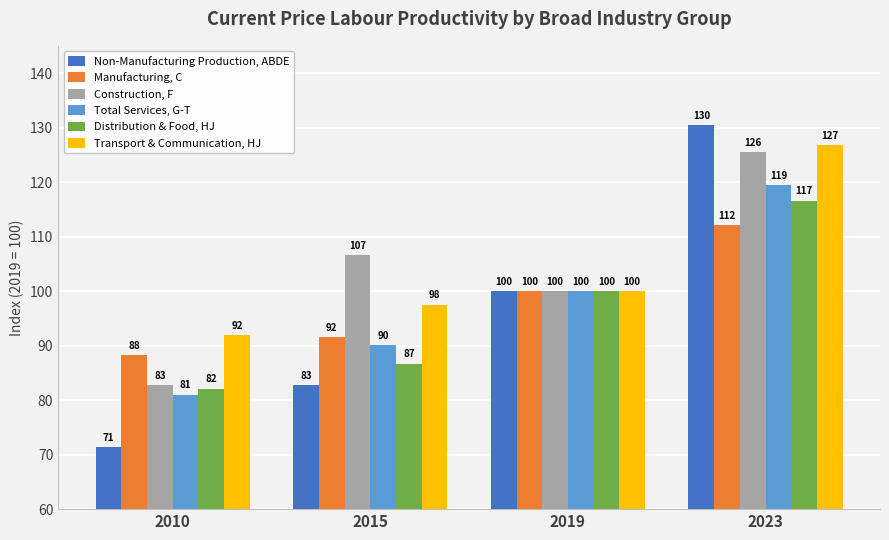

Rank the categories by Construction, F value from lowest to highest.

2010, 2019, 2015, 2023